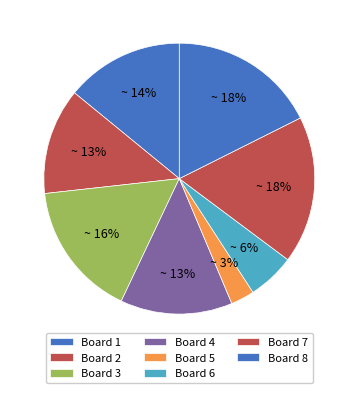

How many segments does this pie chart have?

8